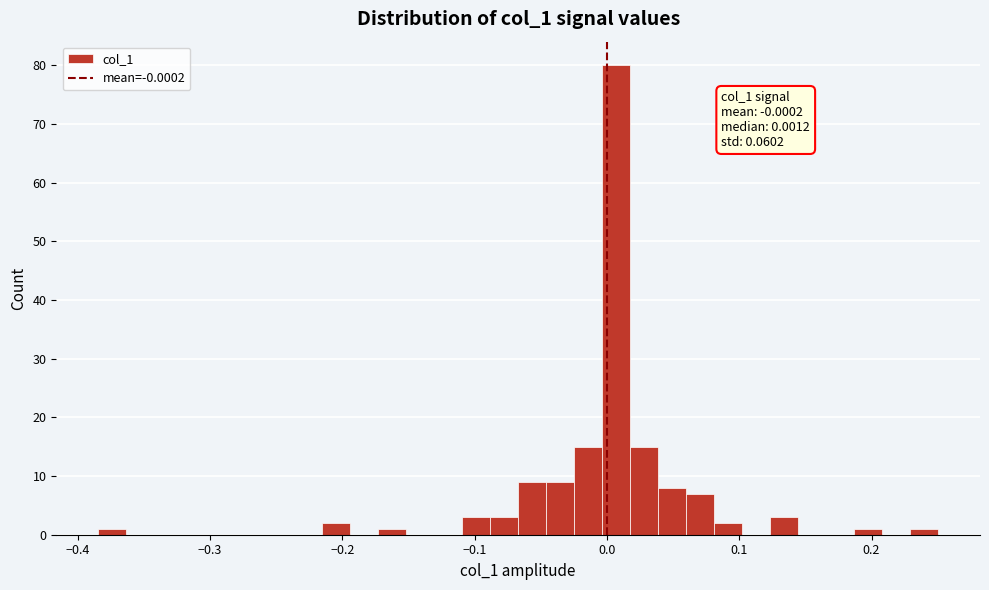

Read against the x-axis, roughly where is the centre of the tallest bar?

0.01